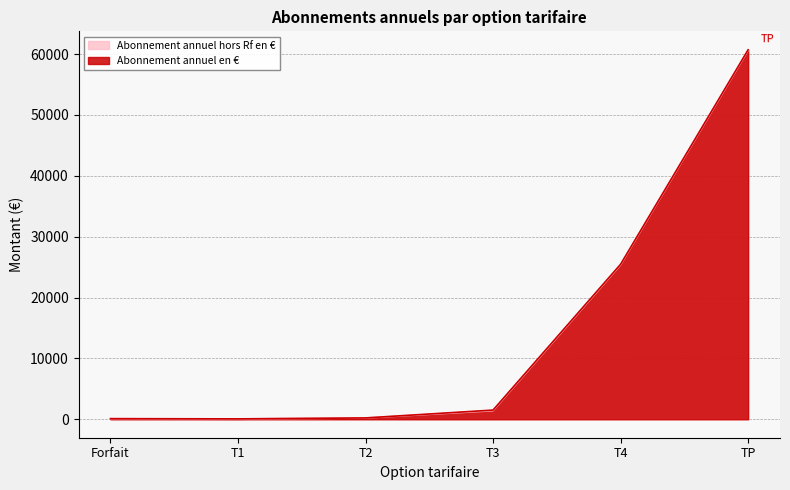

Where is the first local minimum for Abonnement annuel hors Rf en €?

T1